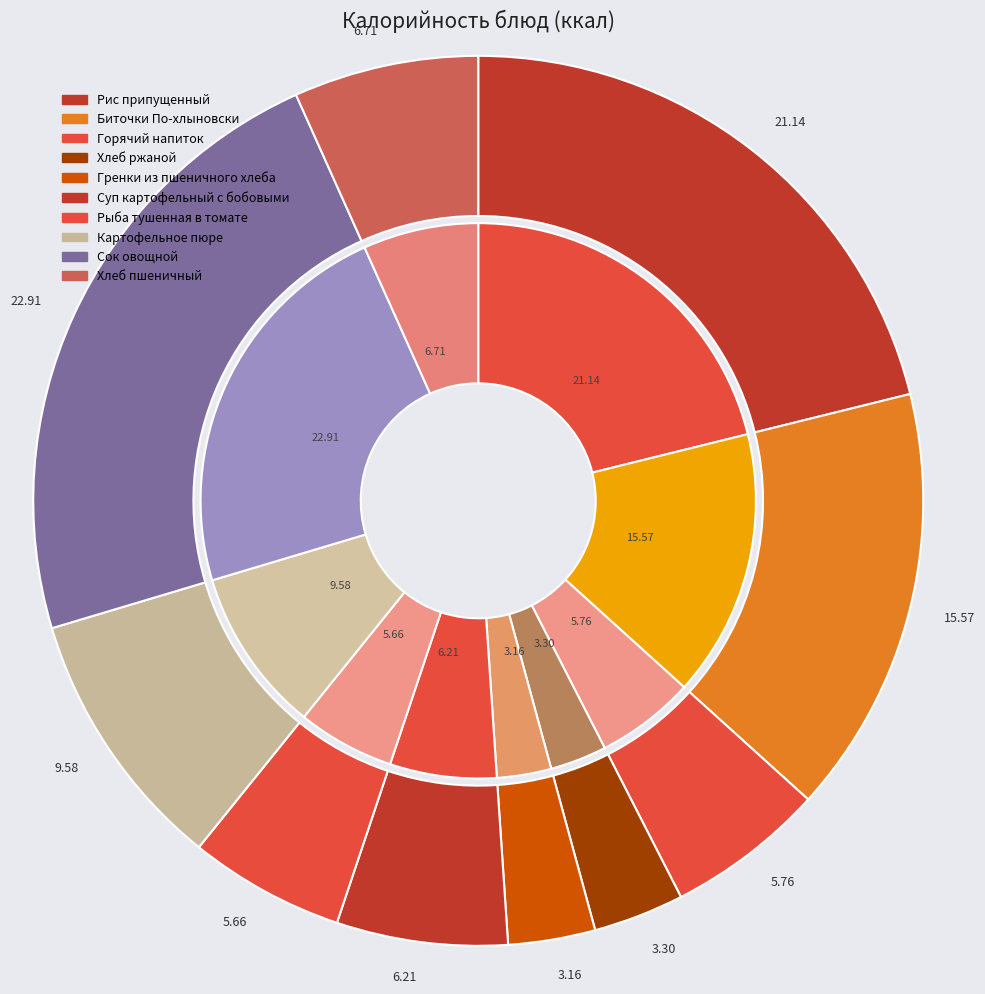

What is the largest slice in the pie chart?

Сок овощной